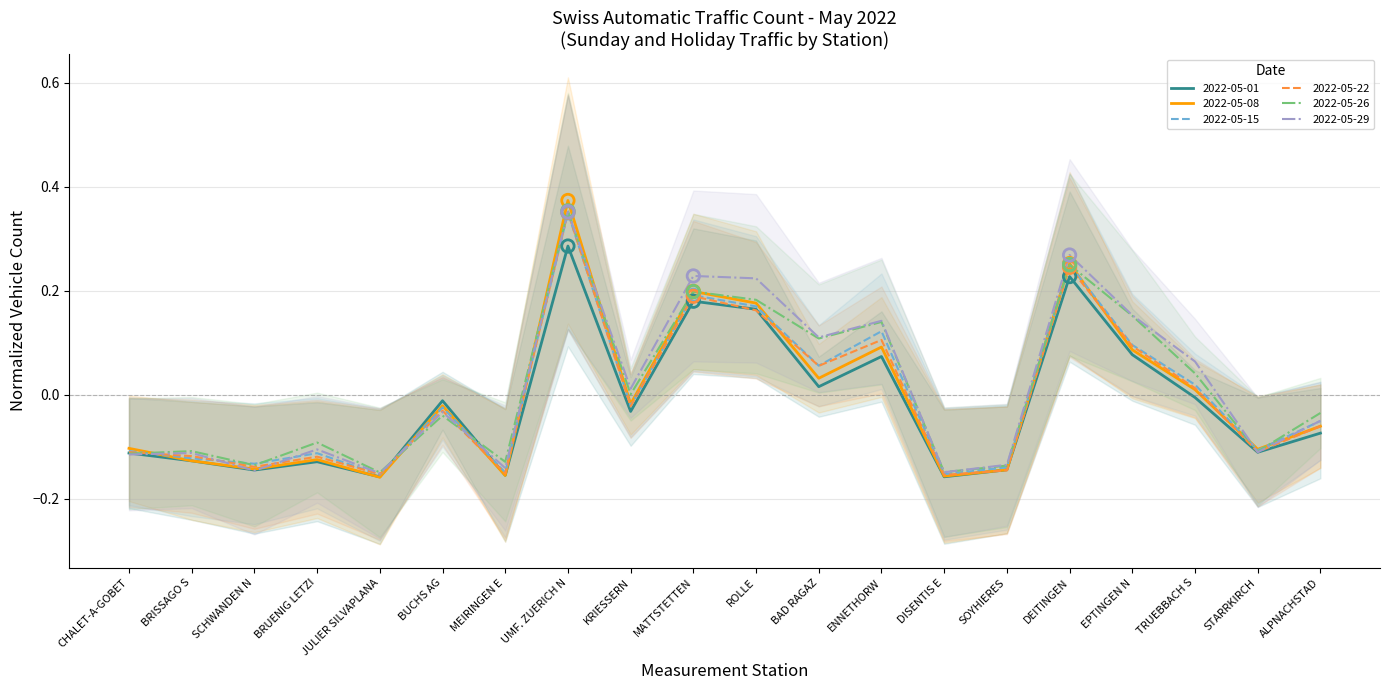

Which series reaches the maximum Y coordinate?

2022-05-08